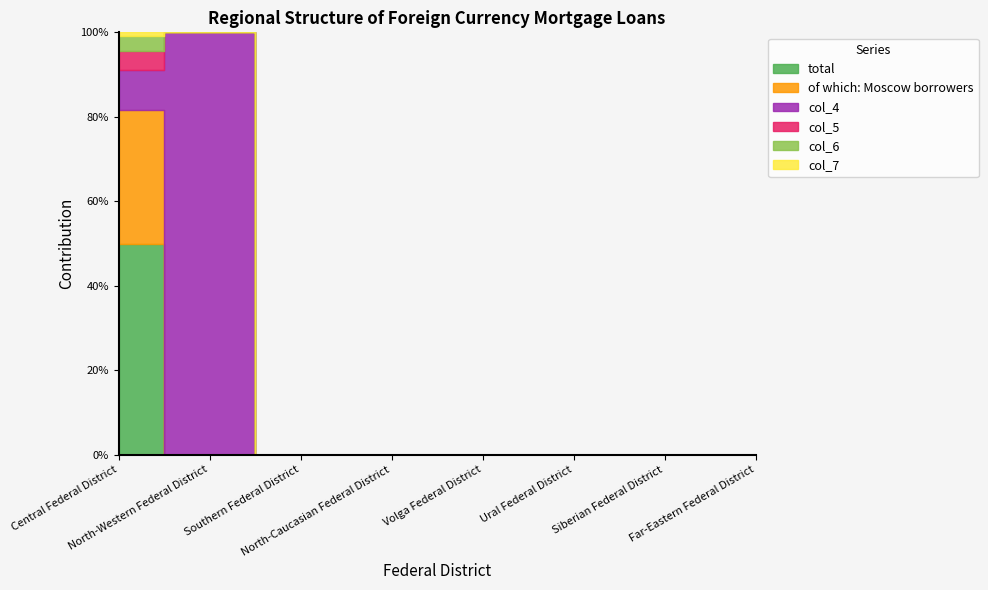

How many values in the total series exceed 0?

1